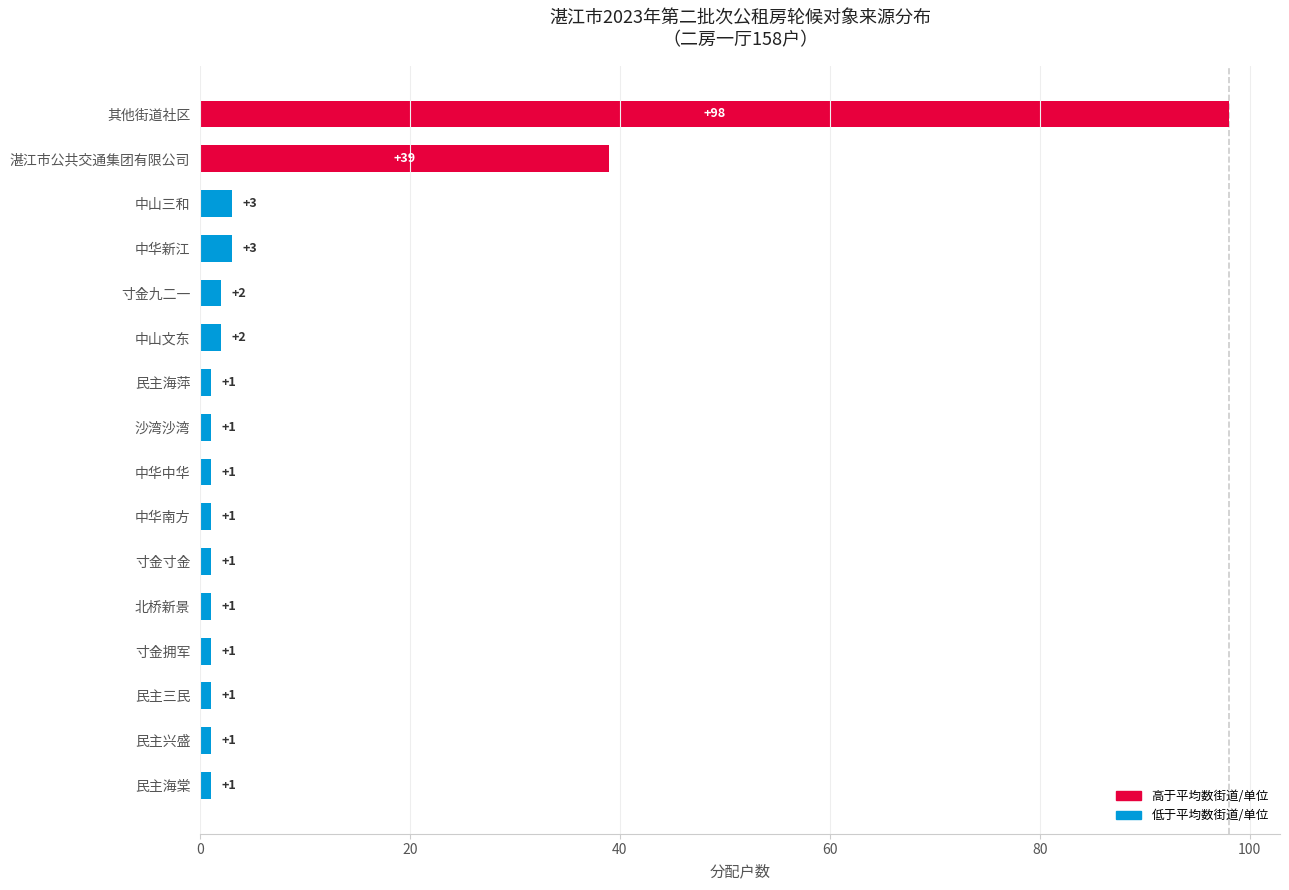

What is the difference between the maximum and second lowest values?

97